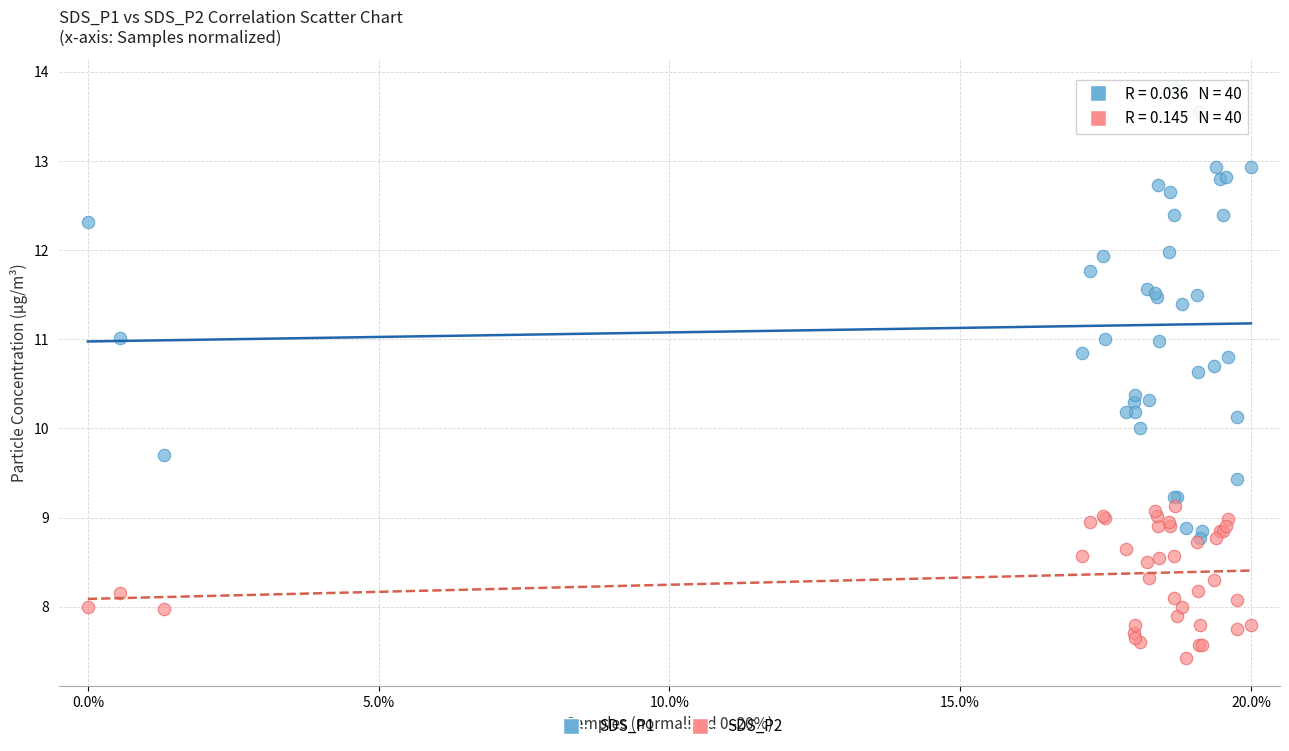

Which series reaches the maximum Y coordinate?

SDS_P1